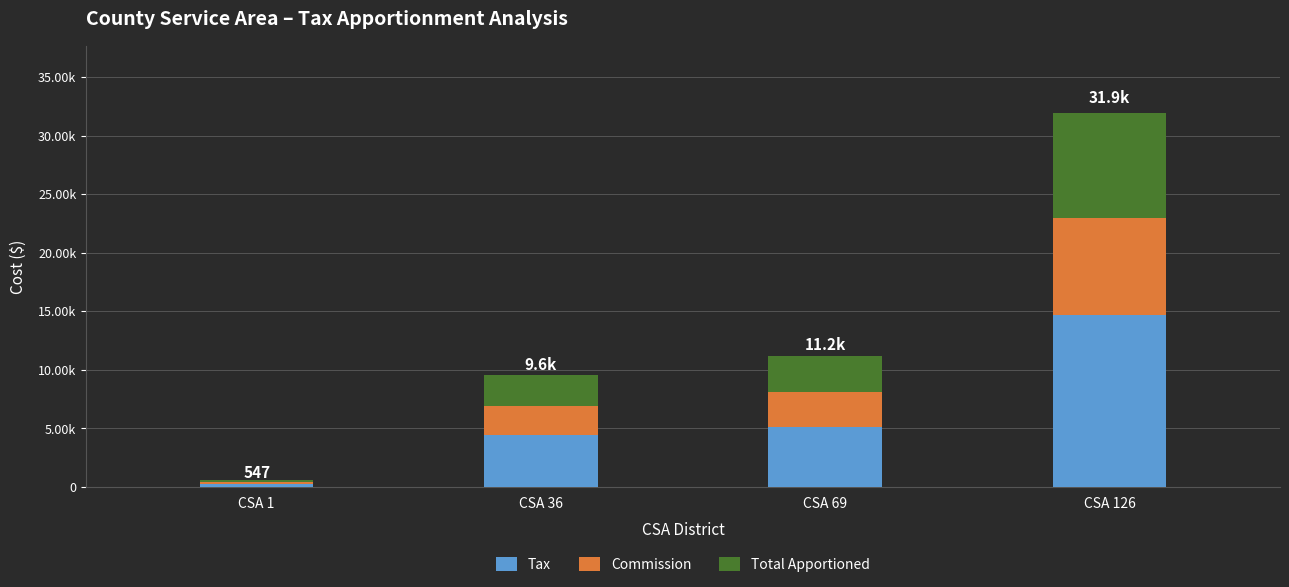

Rank the series at CSA 36 from lowest to highest value.

Commission, Total Apportioned, Tax